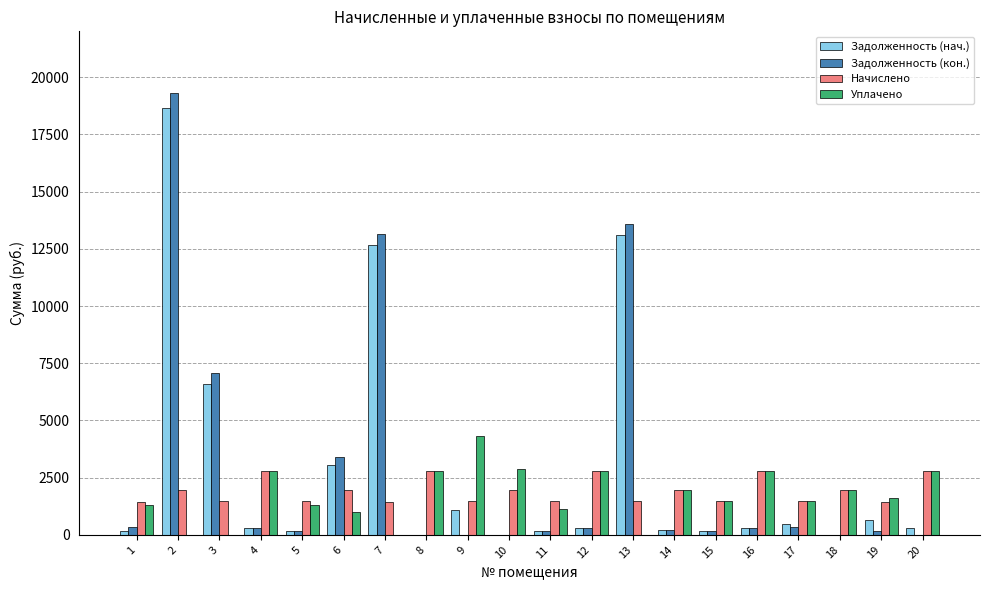

Between 6 and 13, which series saw the biggest shift?

Задолженность (кон.)